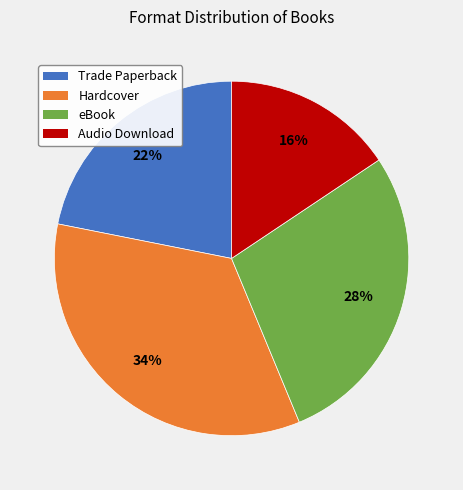

To the nearest percent, what is the difference between the eBook and Trade Paperback slice percentages?

6%